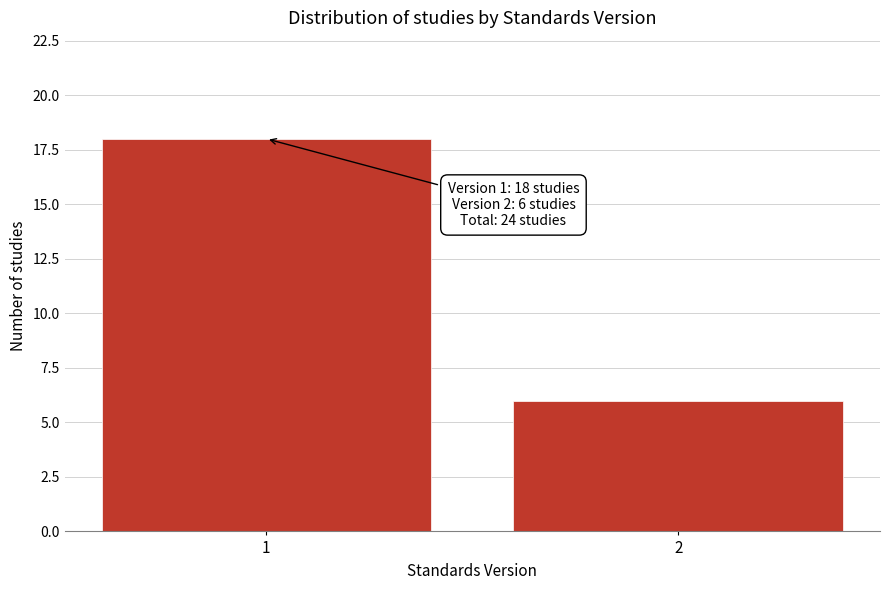

Reading right to left, what are all the values shown in this chart?

6	18